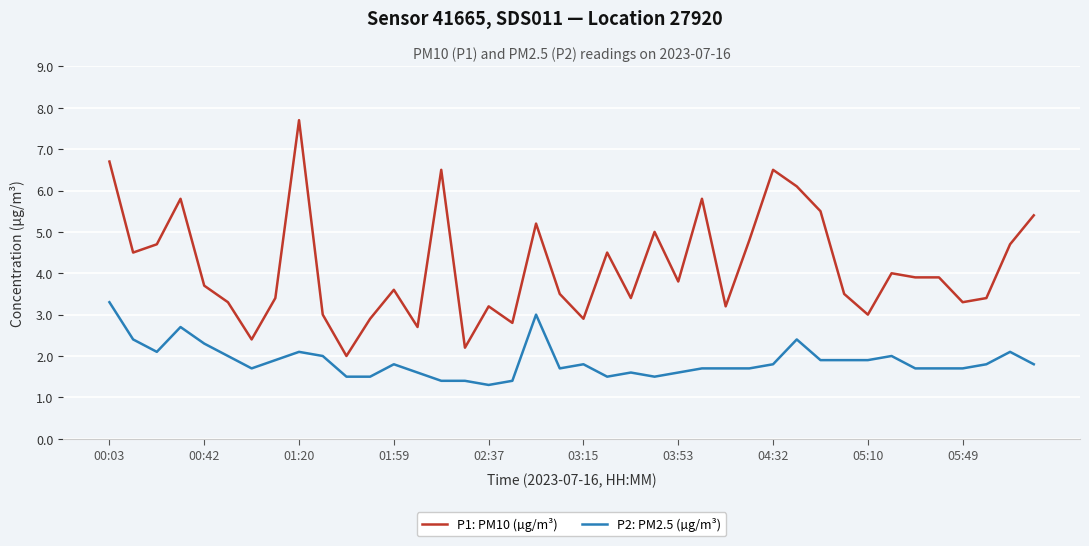

True or false: P1: PM10 (µg/m³) and P2: PM2.5 (µg/m³) intersect in this chart.

False